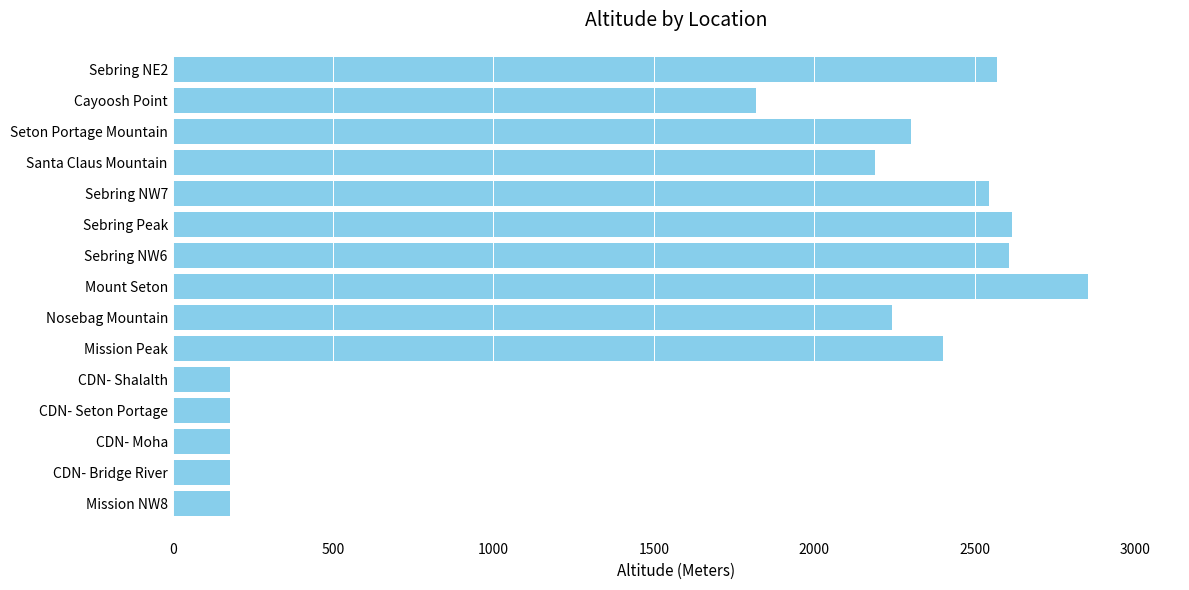

What is the smallest value displayed?

178